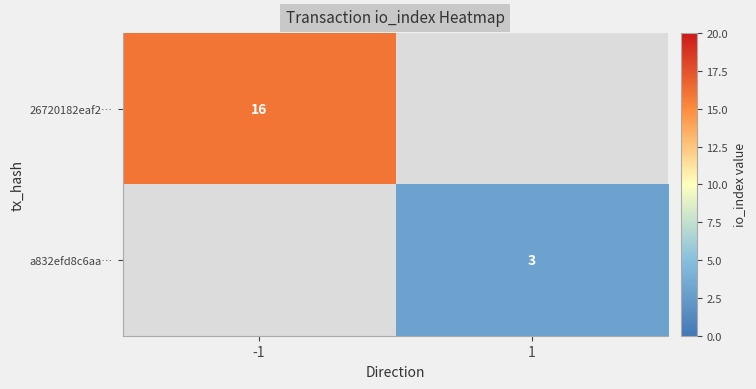

Is it true that 26720182eaf2… equals 10.1 at -1?

False